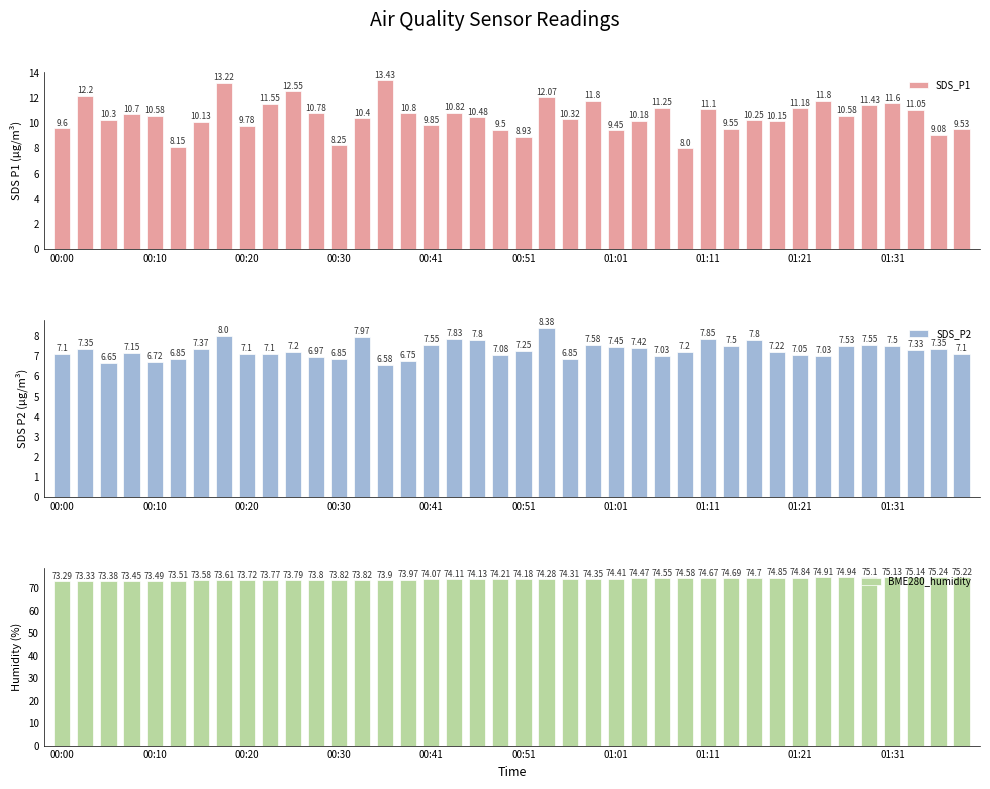

What is the average value of the SDS_P2 series?

7.3